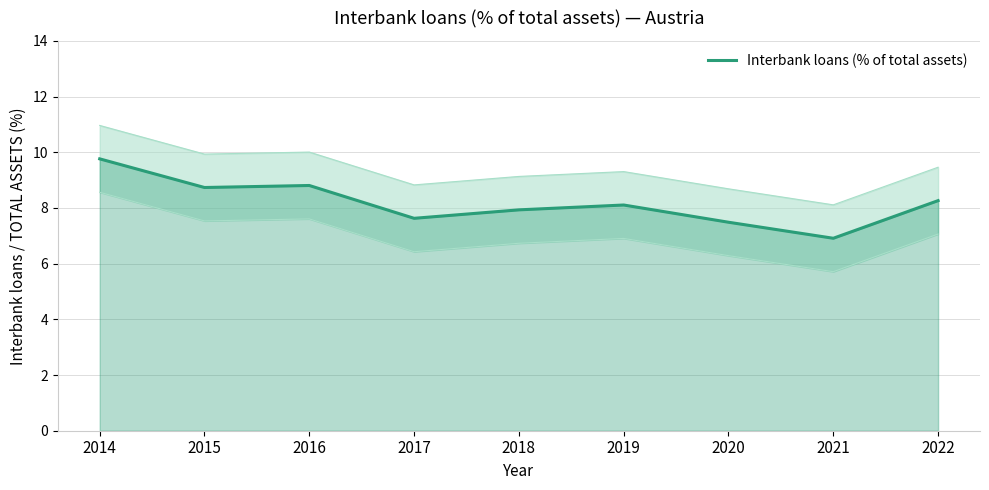

Is it true that the value at 2015 is 3.0?

False